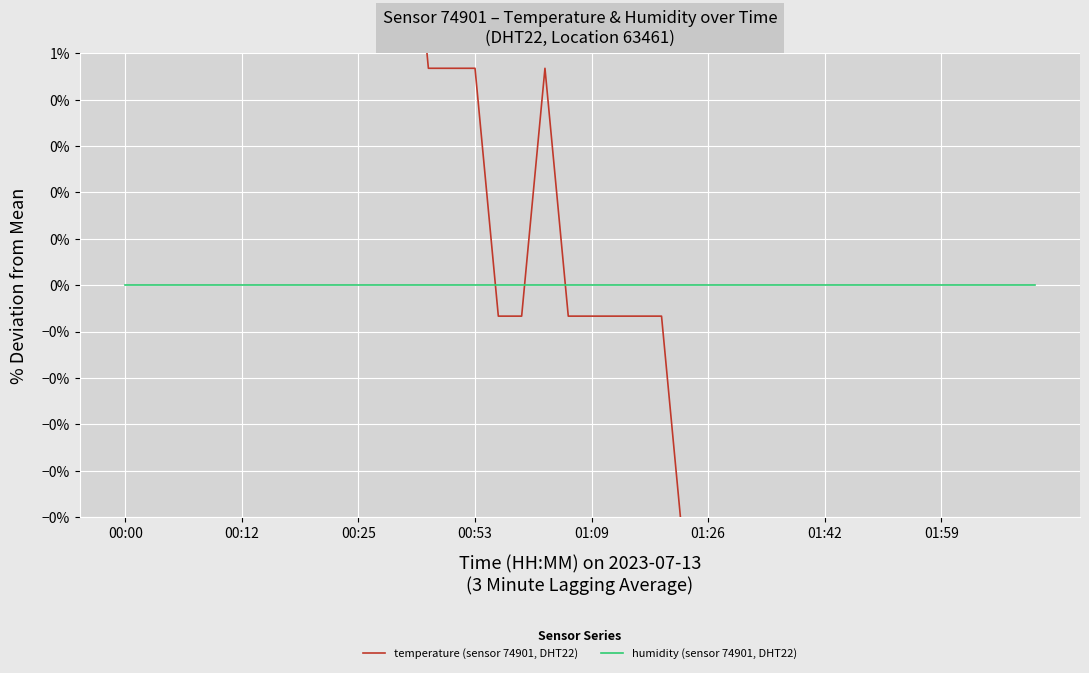

Rank the series by their maximum value, from highest to lowest.

temperature (sensor 74901, DHT22), humidity (sensor 74901, DHT22)